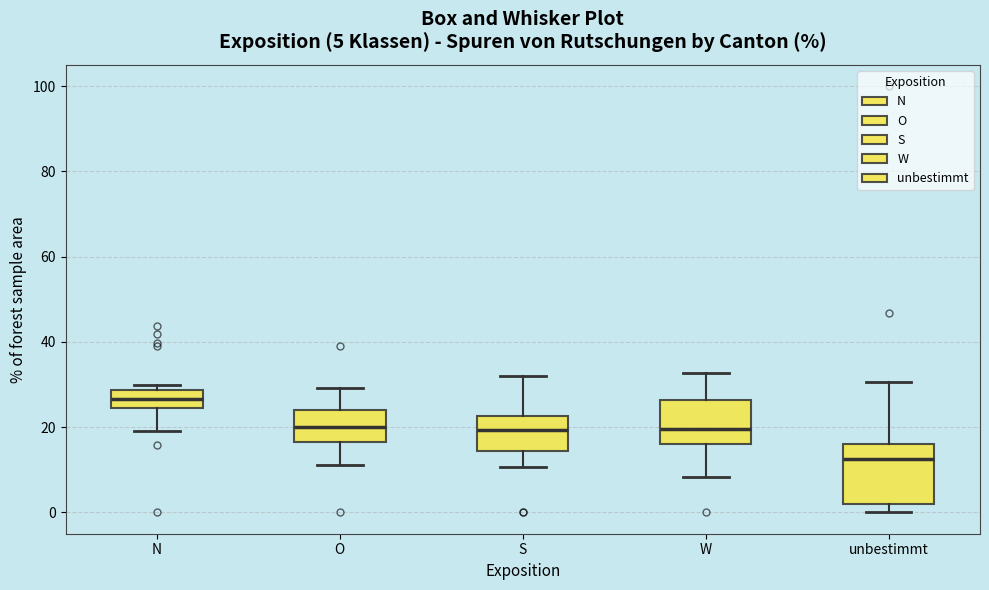

Which box has the highest median line?

N